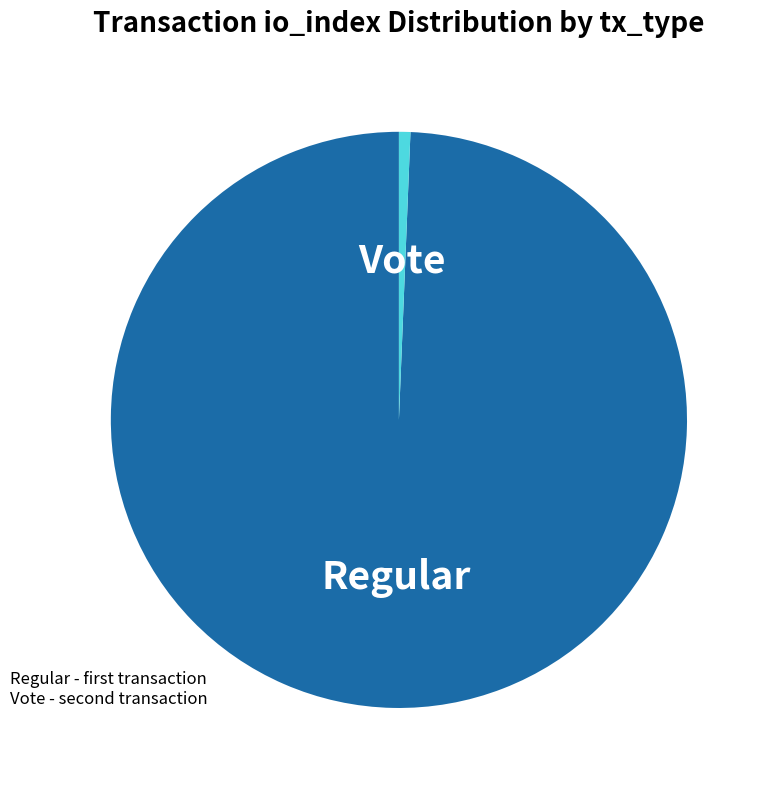

Is it true that Vote is 1% of the pie?

True